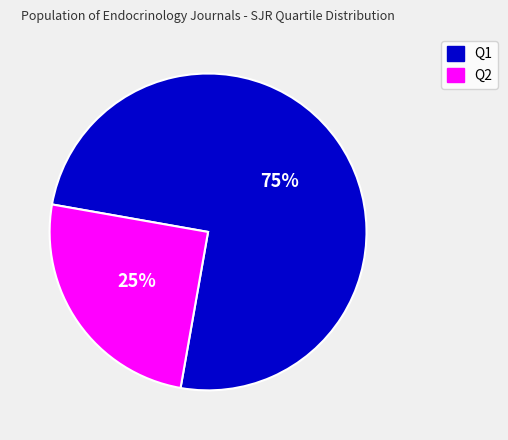

Between Q2 and Q1, which is larger?

Q1